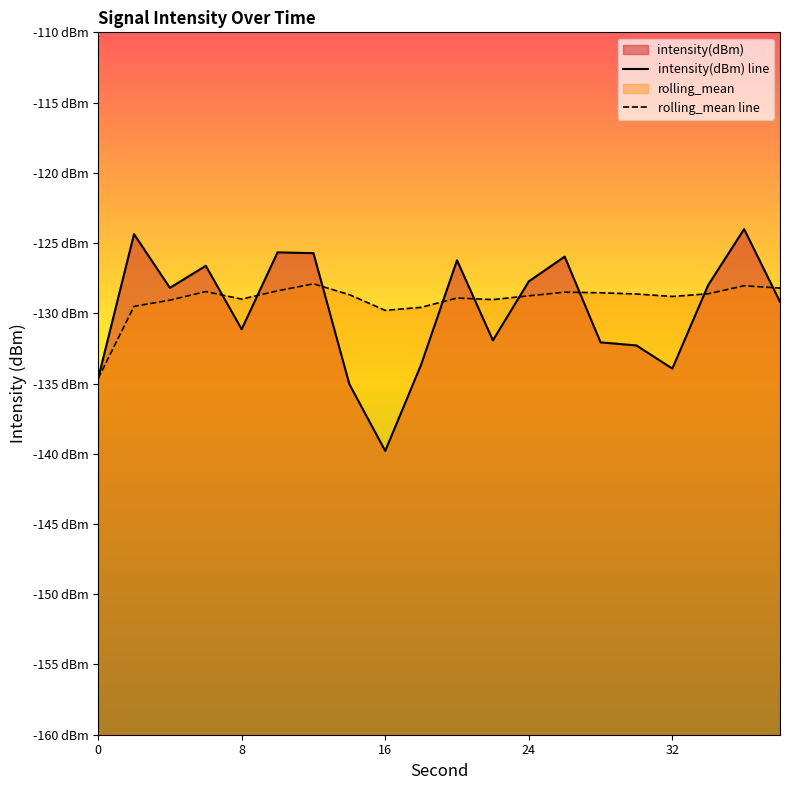

Which category has the highest value in the rolling_mean series?

12